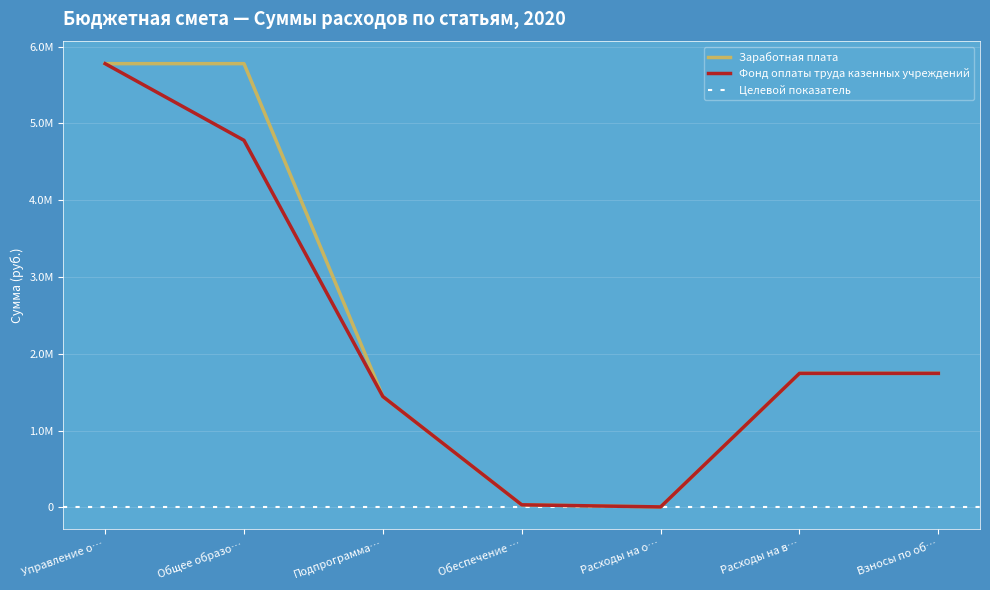

What is the sum of the Заработная плата values at Подпрограмма… and Взносы по об…?

3188538.0